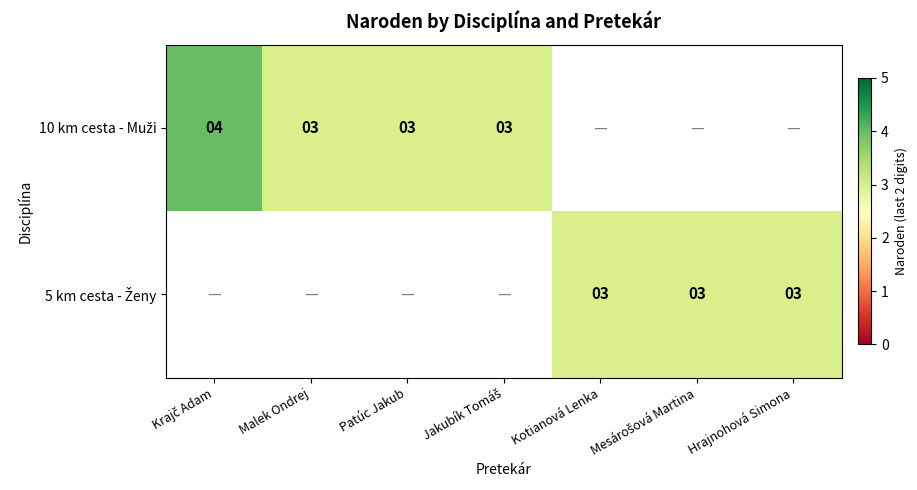

What is the smallest value displayed?

3.0